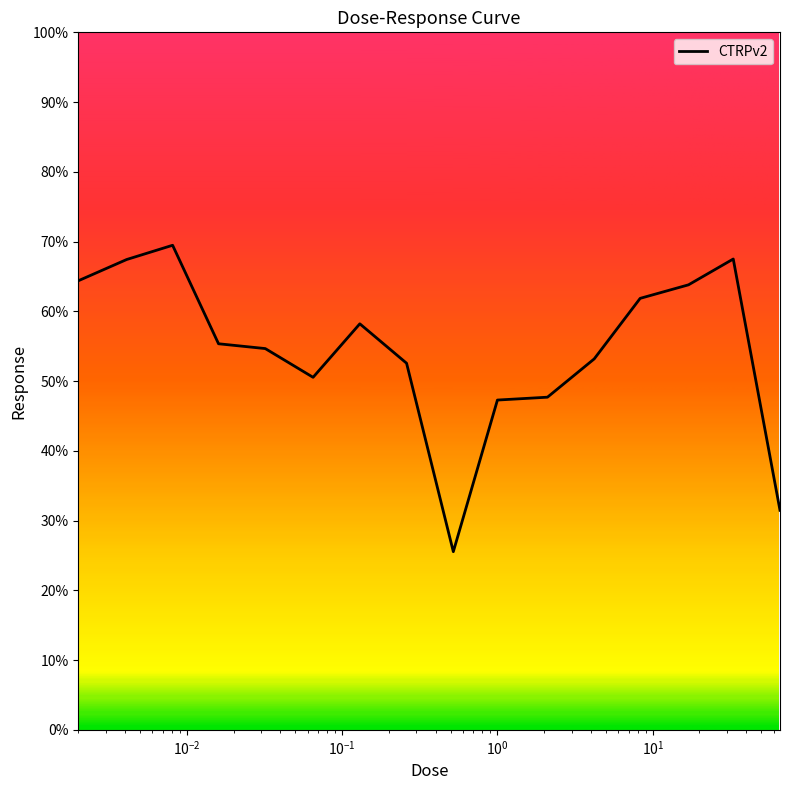

What is the maximum value shown in the chart?

69.5